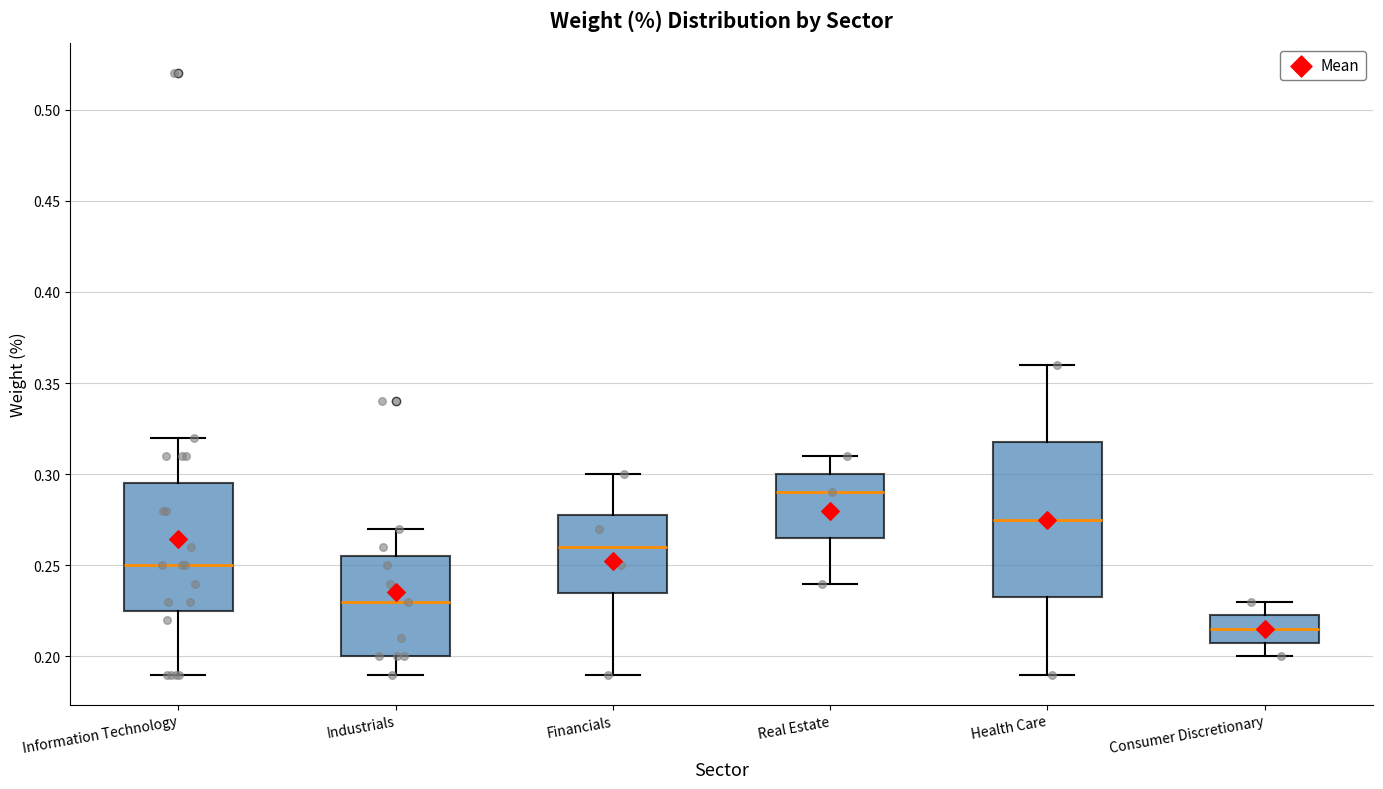

Reading left to right, read every box against the y-axis: the position of its median line, the range the box covers, and the ends of its whiskers. The values are not printed on the chart, so give them approximately, as read against the axis.

Information Technology: median 0.250, box 0.225 to 0.295, whiskers 0.190 to 0.320
Industrials: median 0.230, box 0.200 to 0.255, whiskers 0.190 to 0.270
Financials: median 0.260, box 0.235 to 0.280, whiskers 0.190 to 0.300
Real Estate: median 0.290, box 0.265 to 0.300, whiskers 0.240 to 0.310
Health Care: median 0.275, box 0.235 to 0.320, whiskers 0.190 to 0.360
Consumer Discretionary: median 0.215, box 0.210 to 0.225, whiskers 0.200 to 0.230